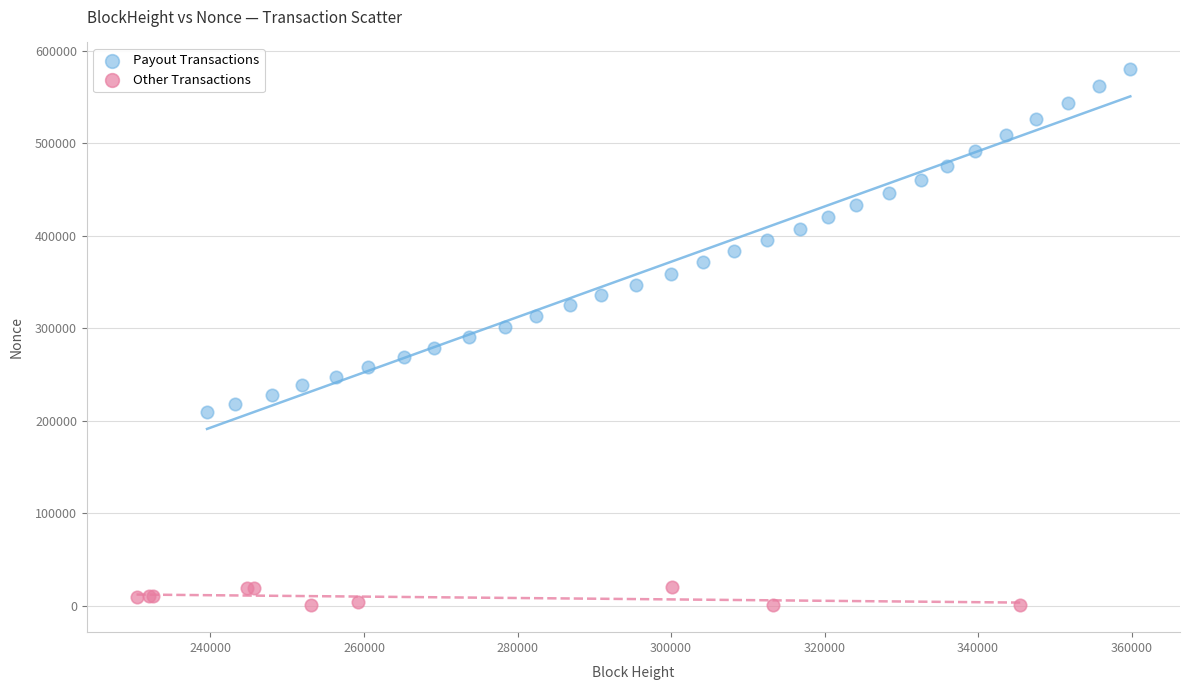

Which series reaches the minimum Y coordinate?

Other Transactions